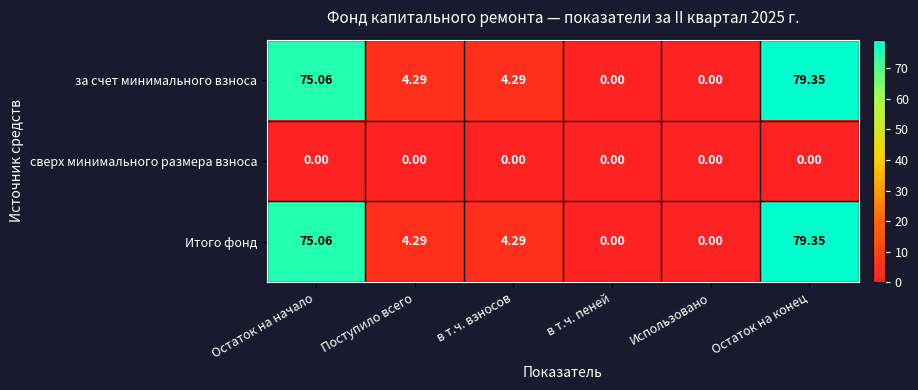

Is the value of сверх минимального размера взноса at Использовано greater than the value of Итого фонд at Остаток на конец?

No